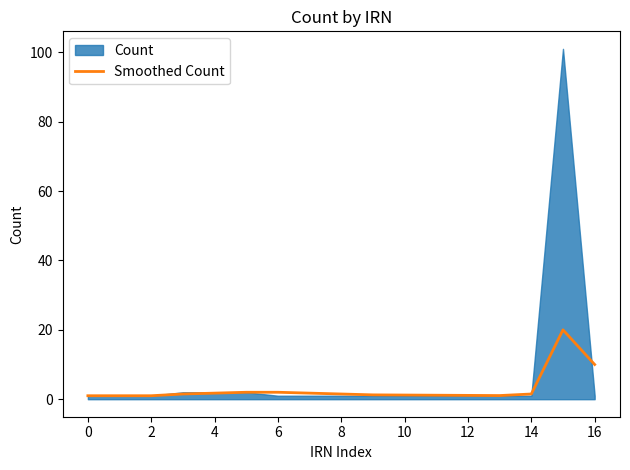

What is the highest value of the Smoothed Count series?

20.0